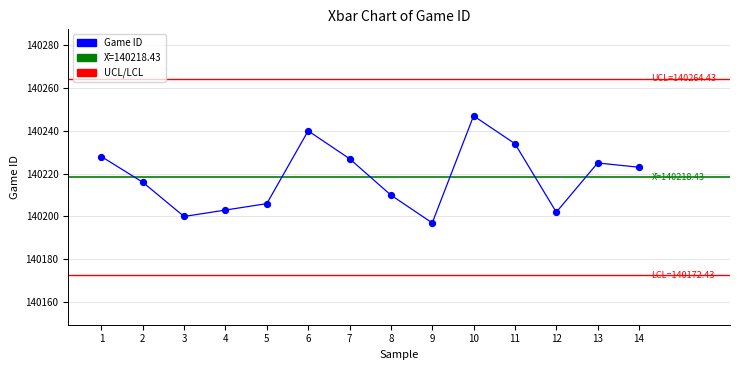

What is the change in value from 11 to 13?

-9